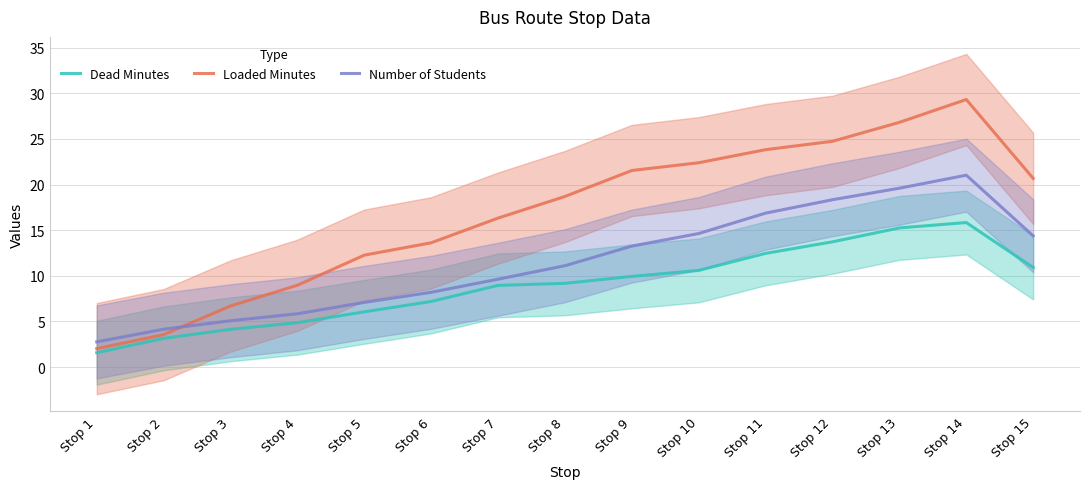

The value of Loaded Minutes at Stop 1 is 2.0. True or false?

True